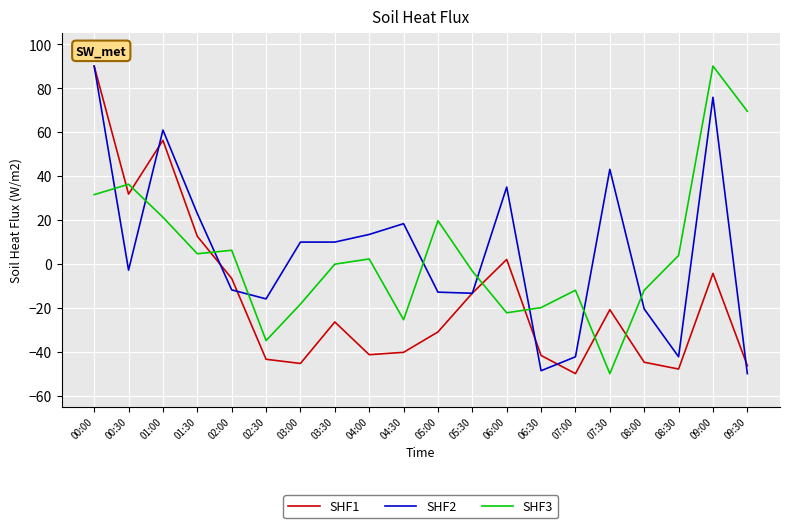

At which category is the sum across all series the highest?

00:00